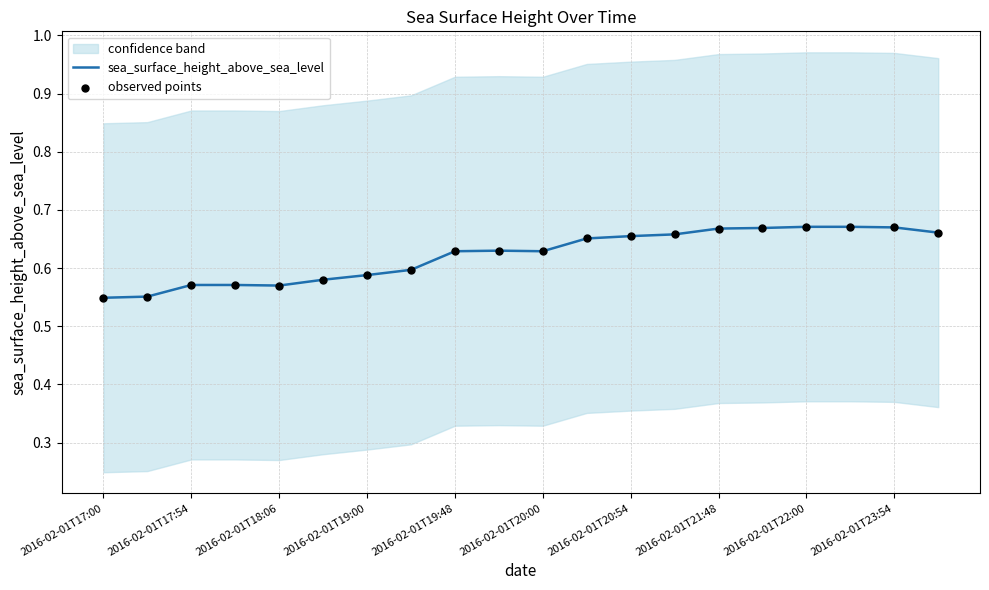

Which series has the widest spread of Y values?

sea_surface_height_above_sea_level